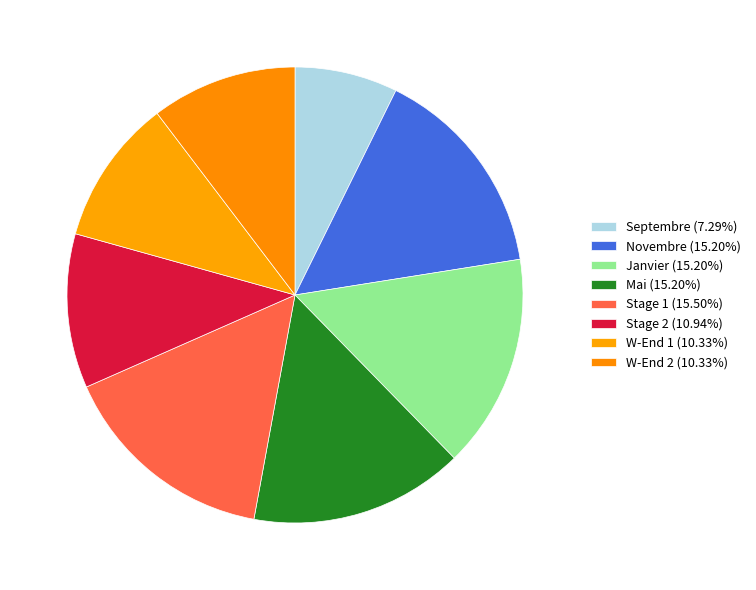

How many segments does this pie chart have?

8